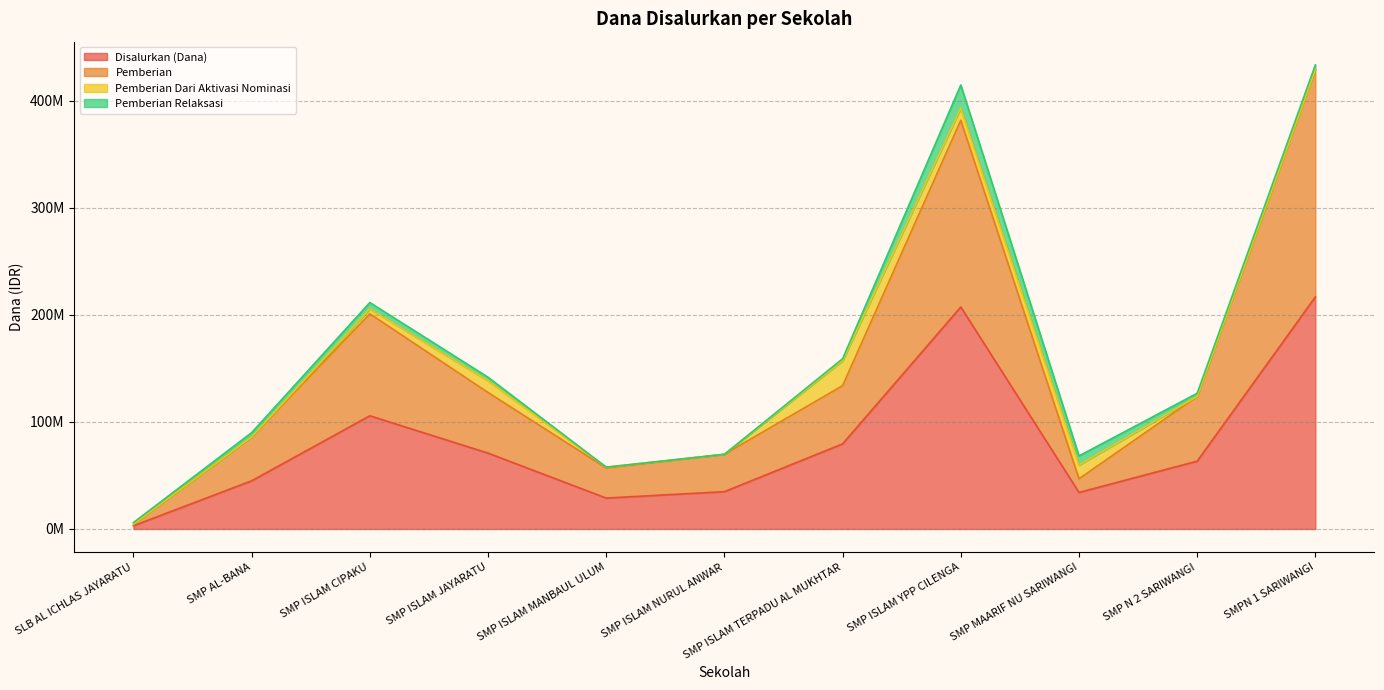

True or false: Pemberian has more than 0 points higher than both neighbors.

True